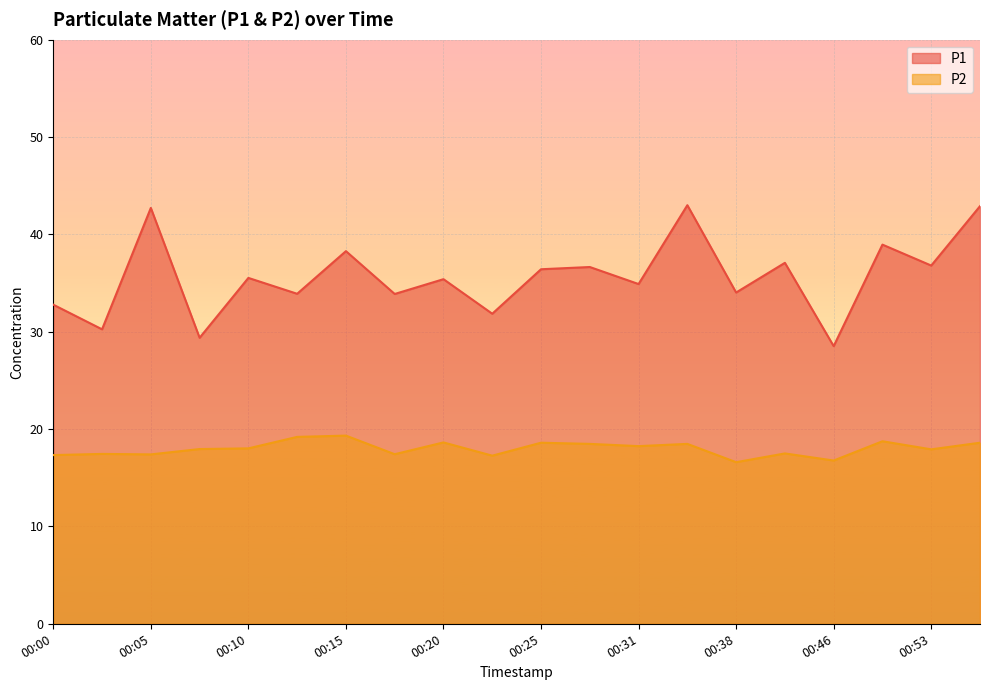

At which category does P2 reach its first local peak?

00:03